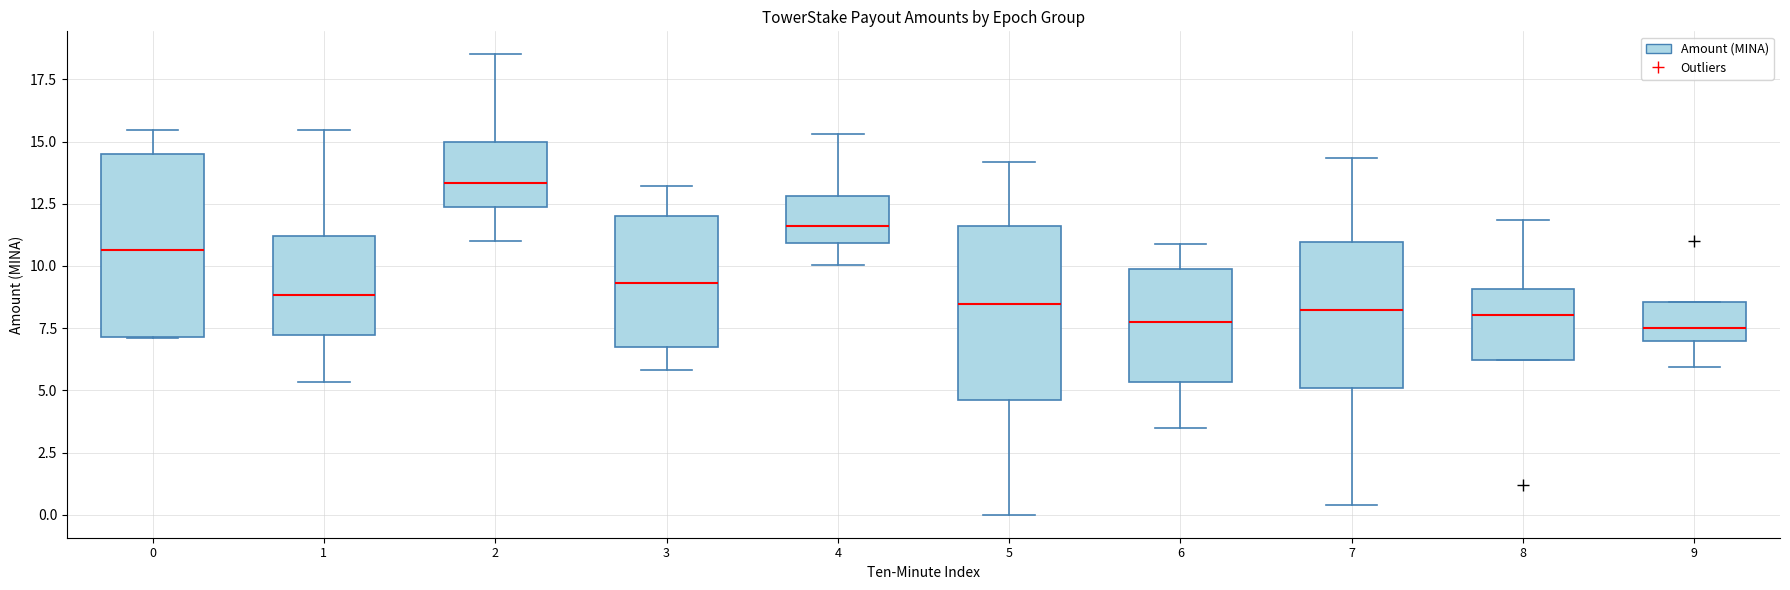

Where is the lower edge of the box at x = 1 on the y-axis? The values are not printed on the chart, so give them approximately, as read against the axis.

7.0